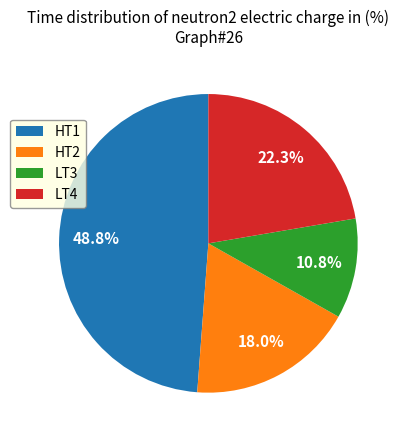

Between LT4 and HT1, which is larger?

HT1